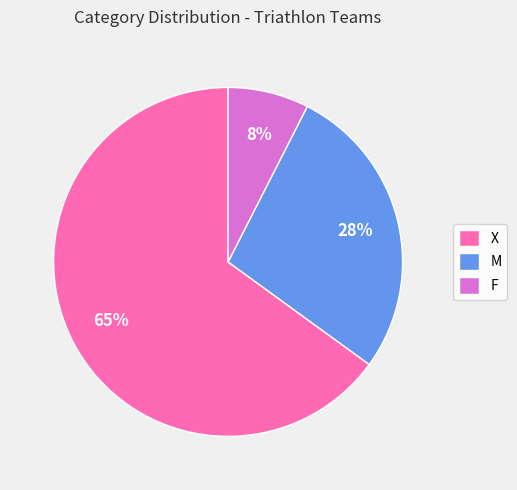

Does any single category account for the majority?

Yes